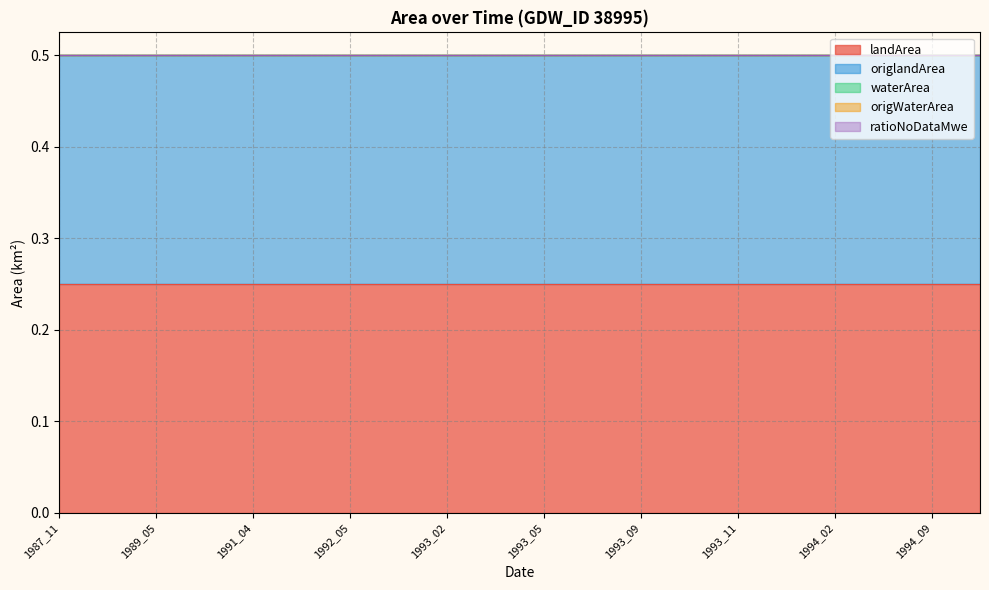

Reading left to right, list all the values displayed in this chart.

landArea: 1987_11=0.2	1988_11=0.2	1989_05=0.2	1991_02=0.2	1991_04=0.2	1992_03=0.2	1992_05=0.2	1992_11=0.2	1993_02=0.2	1993_04=0.2	1993_05=0.2	1993_06=0.2	1993_09=0.2	1993_10=0.2	1993_11=0.2	1994_01=0.2	1994_02=0.2	1994_04=0.2	1994_09=0.2	1994_11=0.2
origlandArea: 1987_11=0.2	1988_11=0.2	1989_05=0.2	1991_02=0.2	1991_04=0.2	1992_03=0.2	1992_05=0.2	1992_11=0.2	1993_02=0.2	1993_04=0.2	1993_05=0.2	1993_06=0.2	1993_09=0.2	1993_10=0.2	1993_11=0.2	1994_01=0.2	1994_02=0.2	1994_04=0.2	1994_09=0.2	1994_11=0.2
waterArea: 1987_11=0.0	1988_11=0.0	1989_05=0.0	1991_02=0.0	1991_04=0.0	1992_03=0.0	1992_05=0.0	1992_11=0.0	1993_02=0.0	1993_04=0.0	1993_05=0.0	1993_06=0.0	1993_09=0.0	1993_10=0.0	1993_11=0.0	1994_01=0.0	1994_02=0.0	1994_04=0.0	1994_09=0.0	1994_11=0.0
origWaterArea: 1987_11=0.0	1988_11=0.0	1989_05=0.0	1991_02=0.0	1991_04=0.0	1992_03=0.0	1992_05=0.0	1992_11=0.0	1993_02=0.0	1993_04=0.0	1993_05=0.0	1993_06=0.0	1993_09=0.0	1993_10=0.0	1993_11=0.0	1994_01=0.0	1994_02=0.0	1994_04=0.0	1994_09=0.0	1994_11=0.0
ratioNoDataMwe: 1987_11=0.0	1988_11=0.0	1989_05=0.0	1991_02=0.0	1991_04=0.0	1992_03=0.0	1992_05=0.0	1992_11=0.0	1993_02=0.0	1993_04=0.0	1993_05=0.0	1993_06=0.0	1993_09=0.0	1993_10=0.0	1993_11=0.0	1994_01=0.0	1994_02=0.0	1994_04=0.0	1994_09=0.0	1994_11=0.0